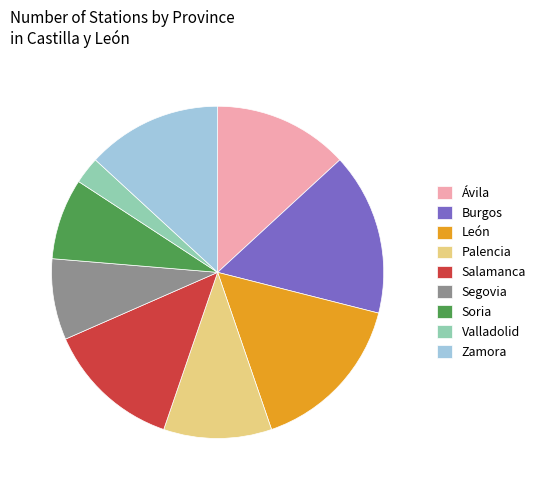

True or false: Burgos accounts for 8% of the total.

False